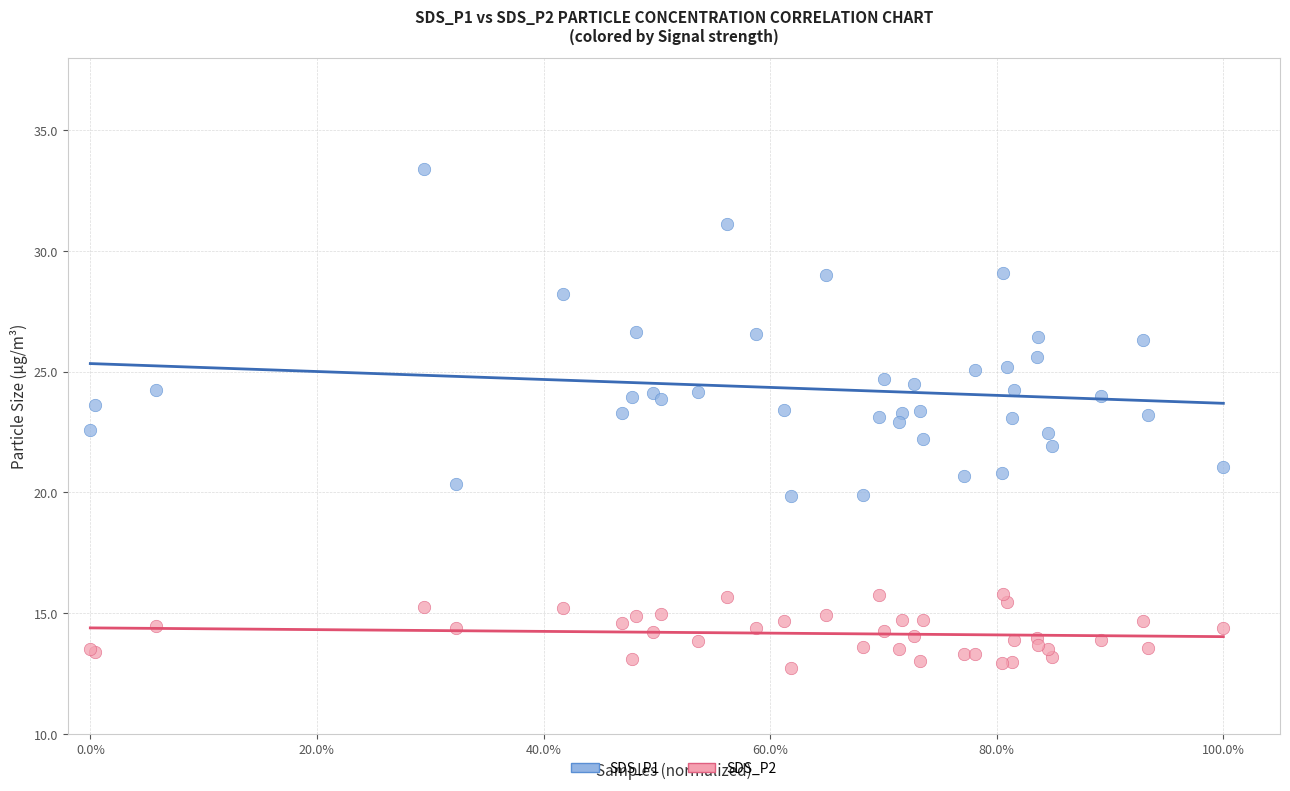

Which series has the largest Y range (max minus min)?

SDS_P1